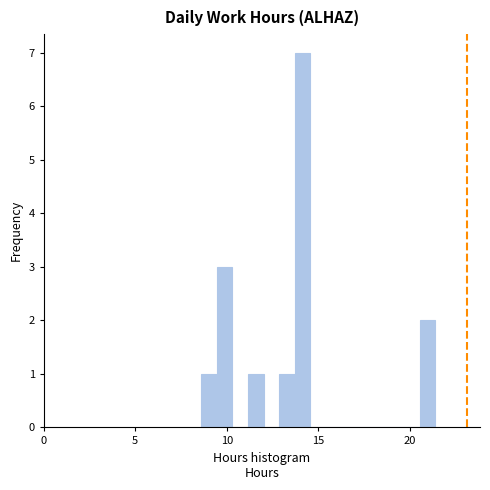

Read against the x-axis, roughly where is the centre of the tallest bar?

14.0